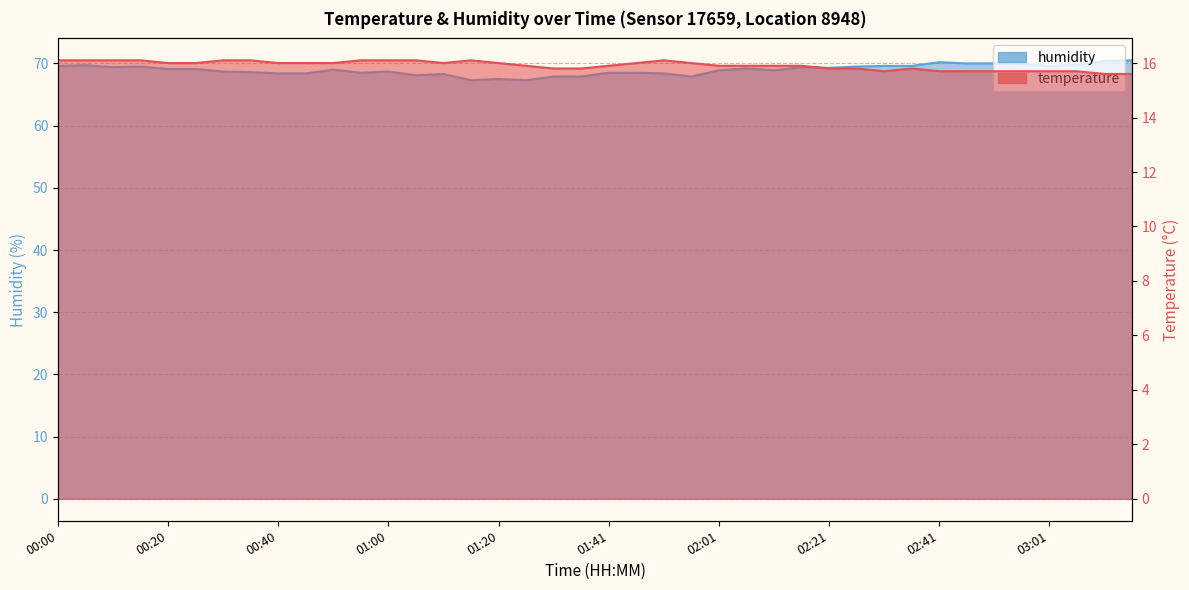

At which category does the chart reach its minimum across all series?

03:11